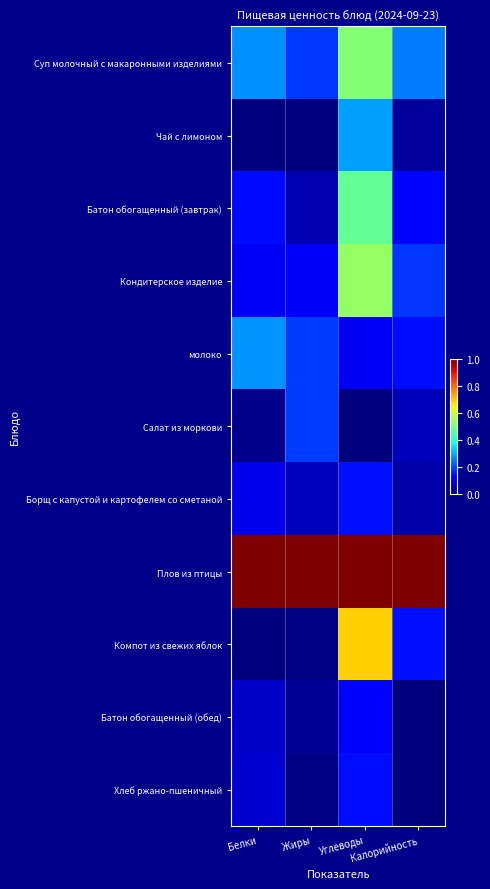

What is the total value across all series at Белки?

2.0